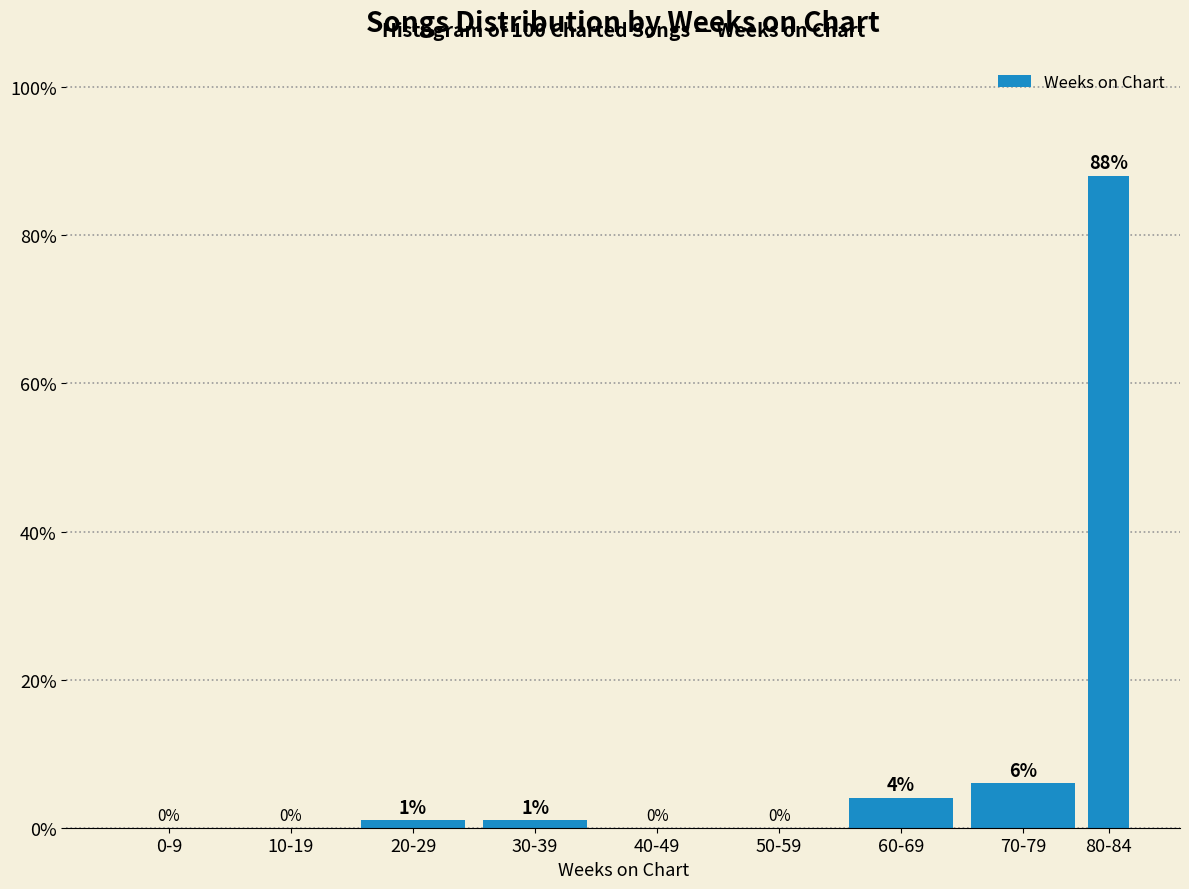

Reading left to right, extract all data points from this chart.

0-9=0	10-19=0	20-29=1	30-39=1	40-49=0	50-59=0	60-69=4	70-79=6	80-84=88